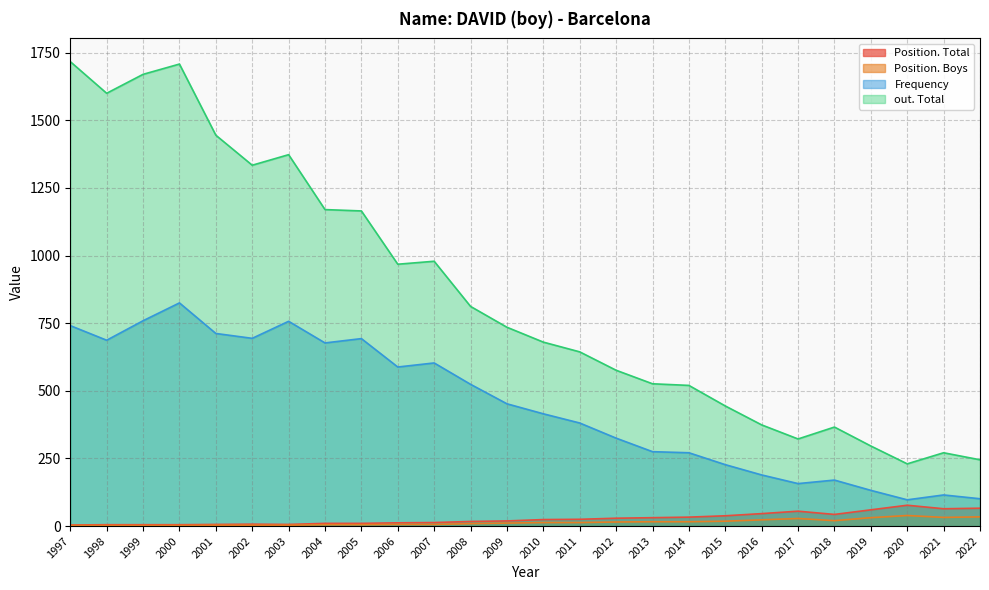

Which category has the highest value across all series?

1997